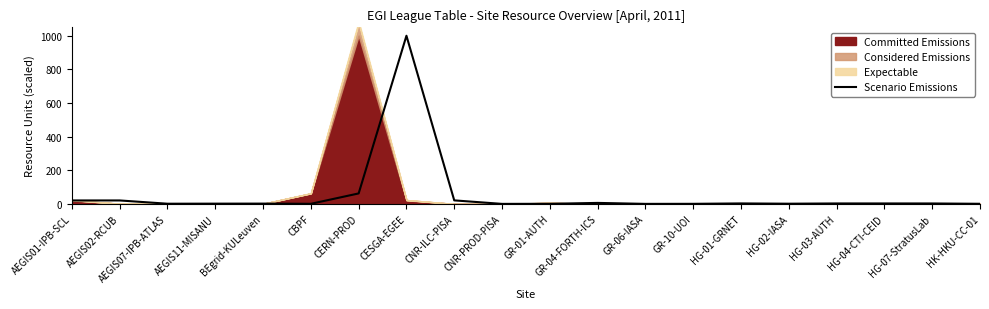

True or false: the data shows 2.8 at HG-01-GRNET.

True